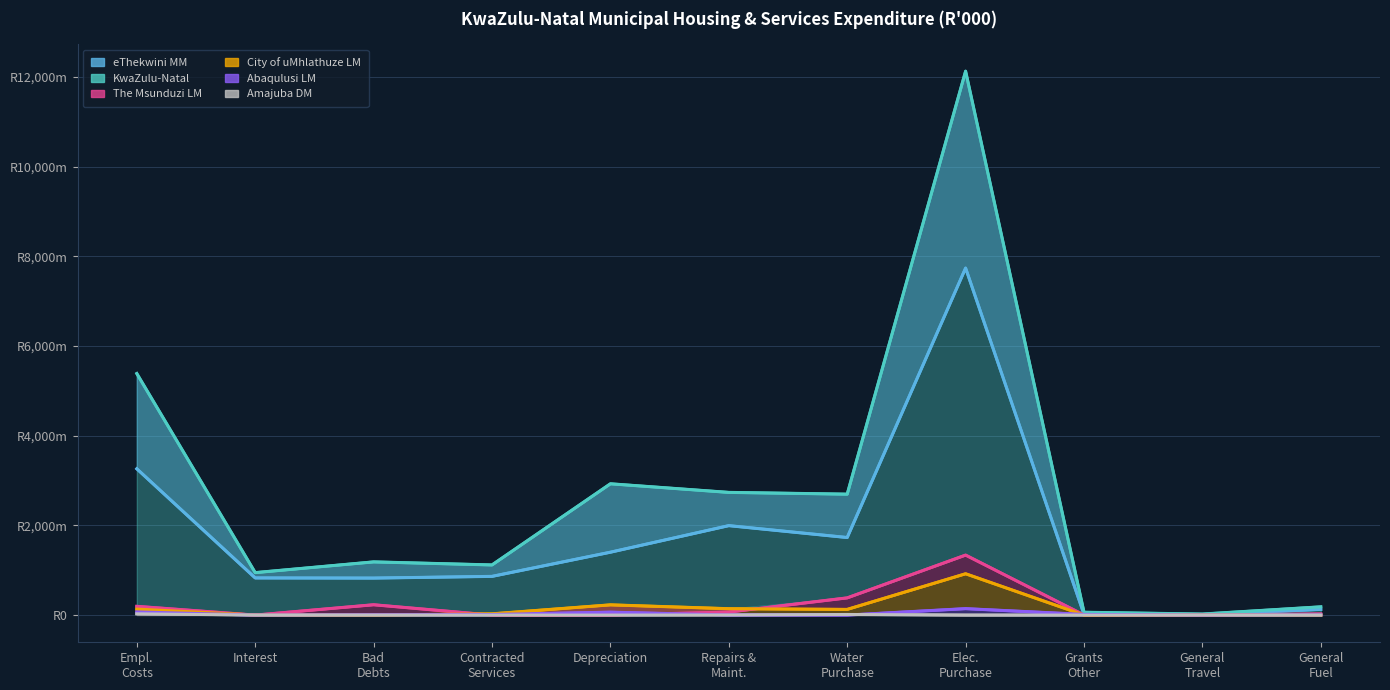

What is the difference between the highest and lowest values at Elec.
Purchase?

12125.5